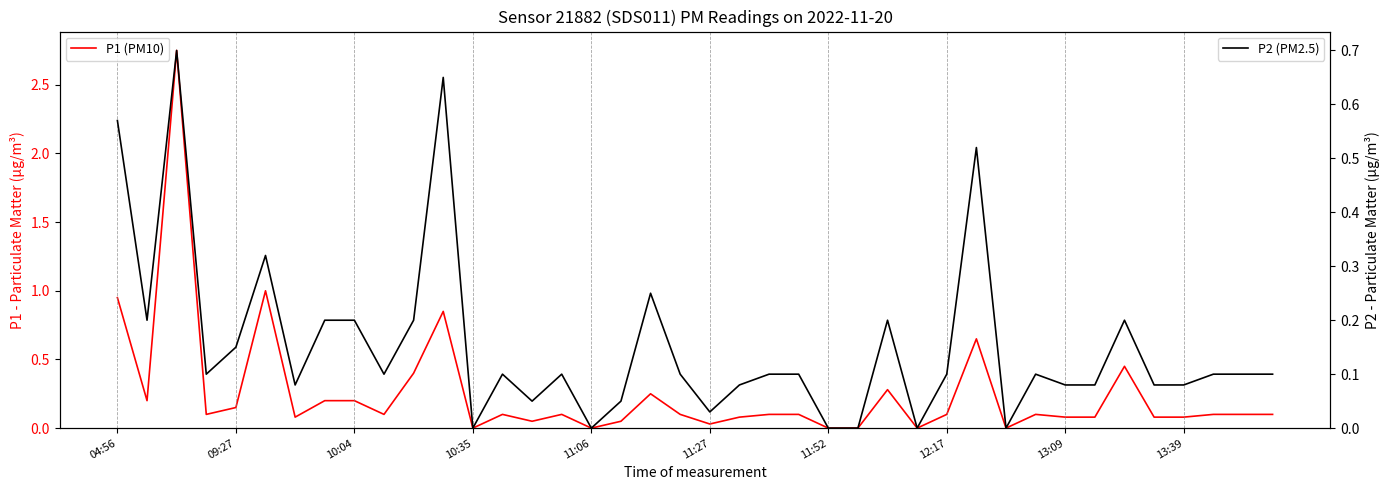

What is the difference between the maximum and minimum values in the P1 (PM10) series?

2.8